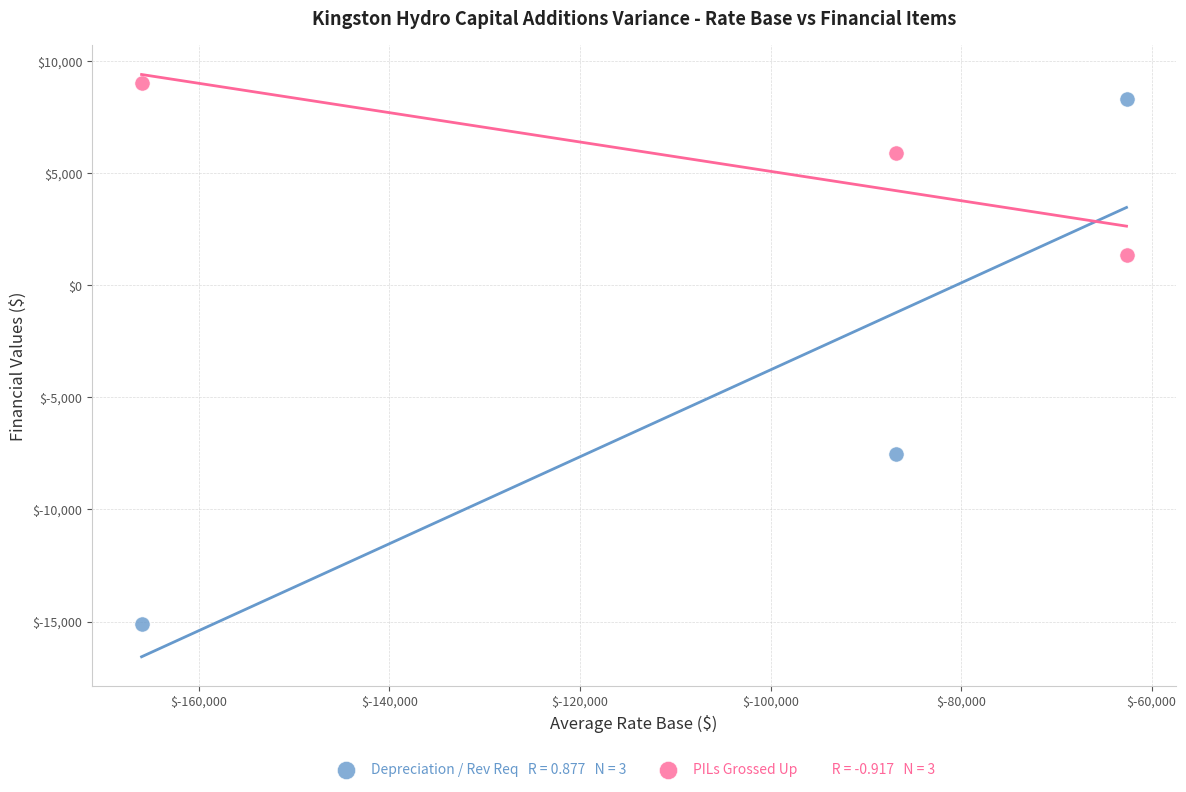

Across all data points, what is the range of Y values (max minus min)?

24101.7